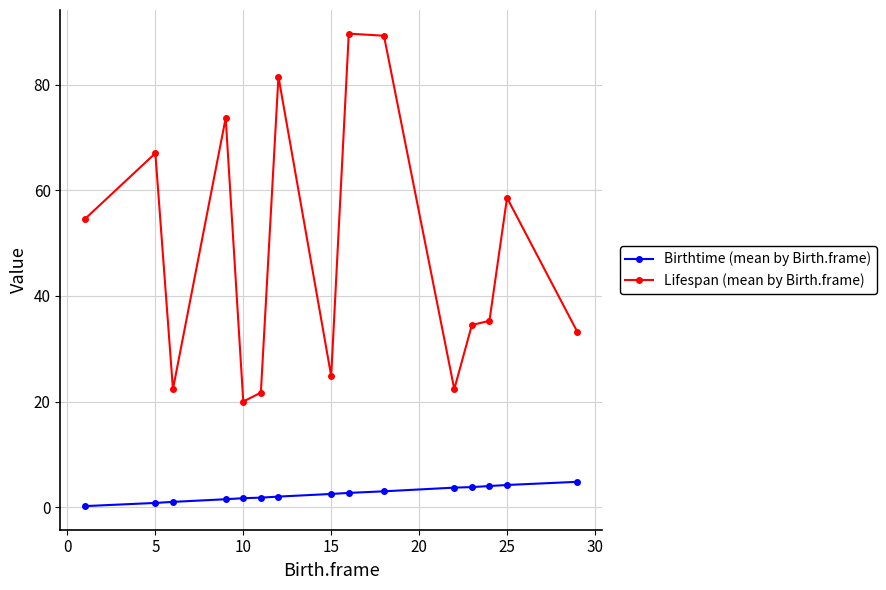

What is the difference between the second highest and minimum values in the Lifespan (mean by Birth.frame) series?

69.3